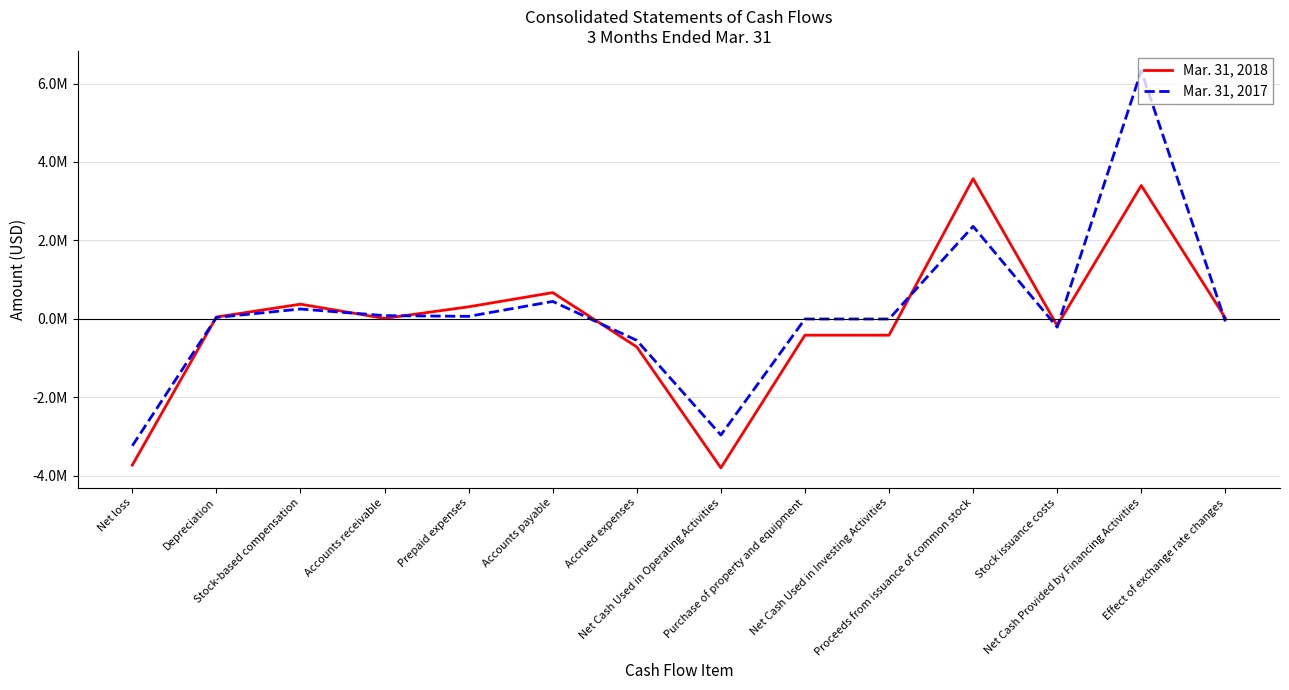

What are all the series names shown in the legend?

Mar. 31, 2018, Mar. 31, 2017